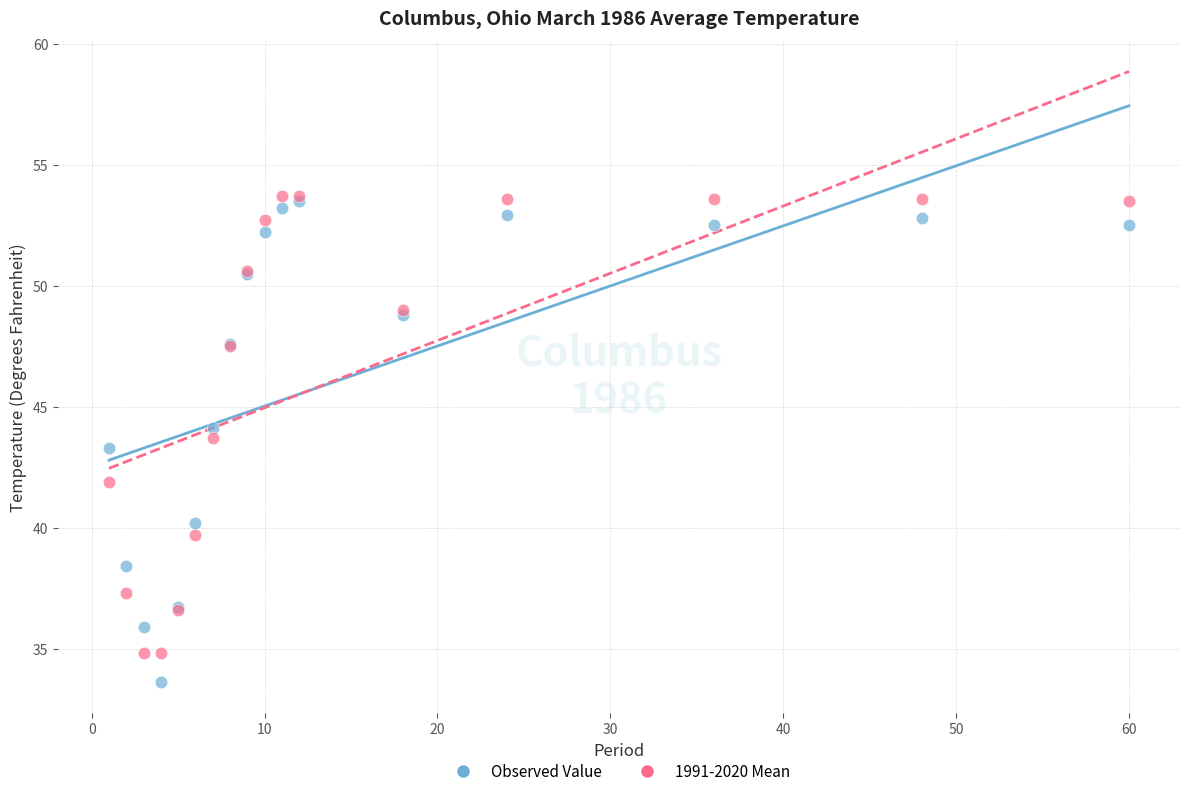

Across all series, what Y value is closest to 43?

43.3